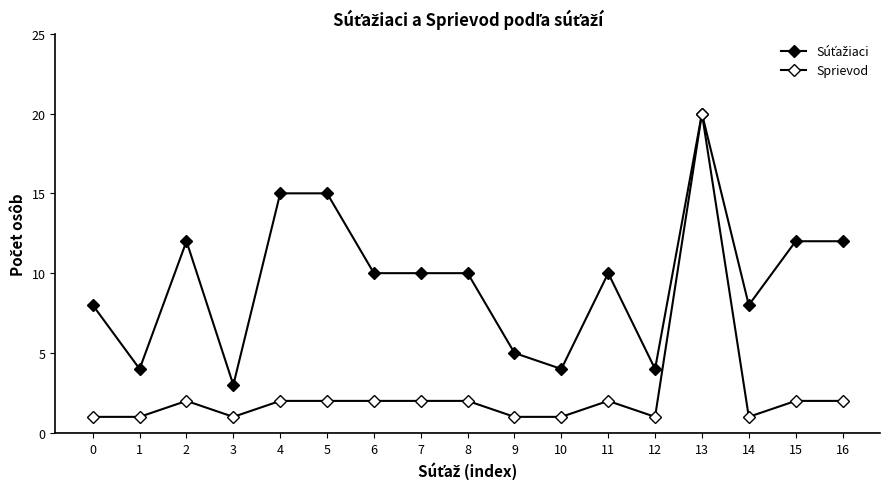

Which series has the widest spread of values?

Sprievod